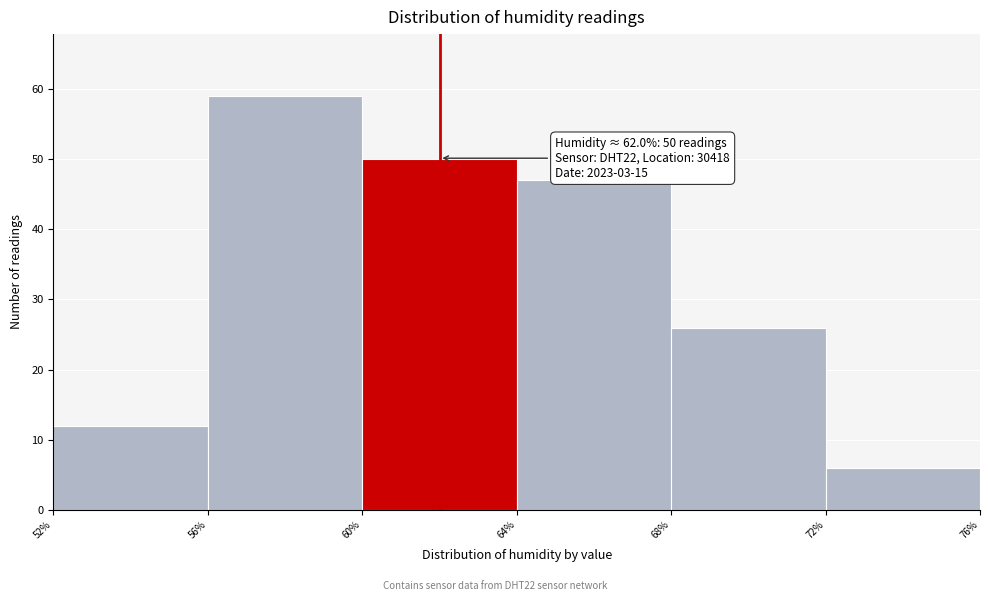

Over which range of the x-axis is the bar tallest?

56% to 60%